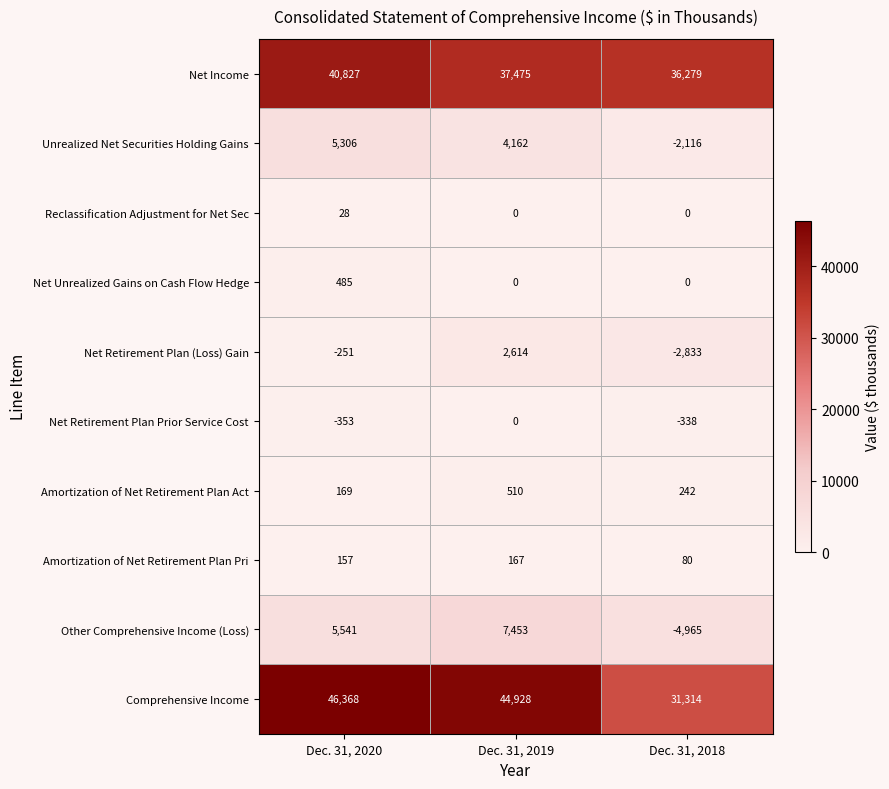

What is the maximum value for Reclassification Adjustment for Net Sec?

28